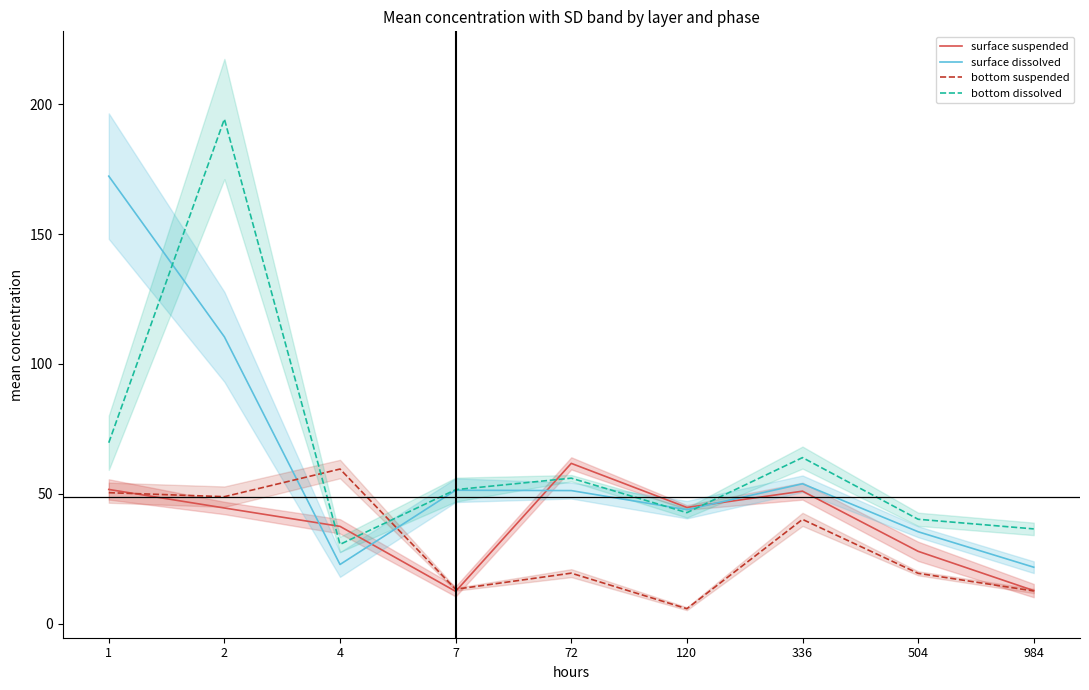

Which series has the largest total across all categories?

bottom dissolved